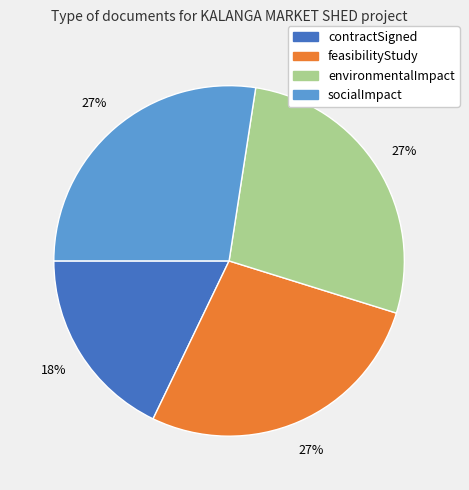

Count the number of slices in the pie.

4